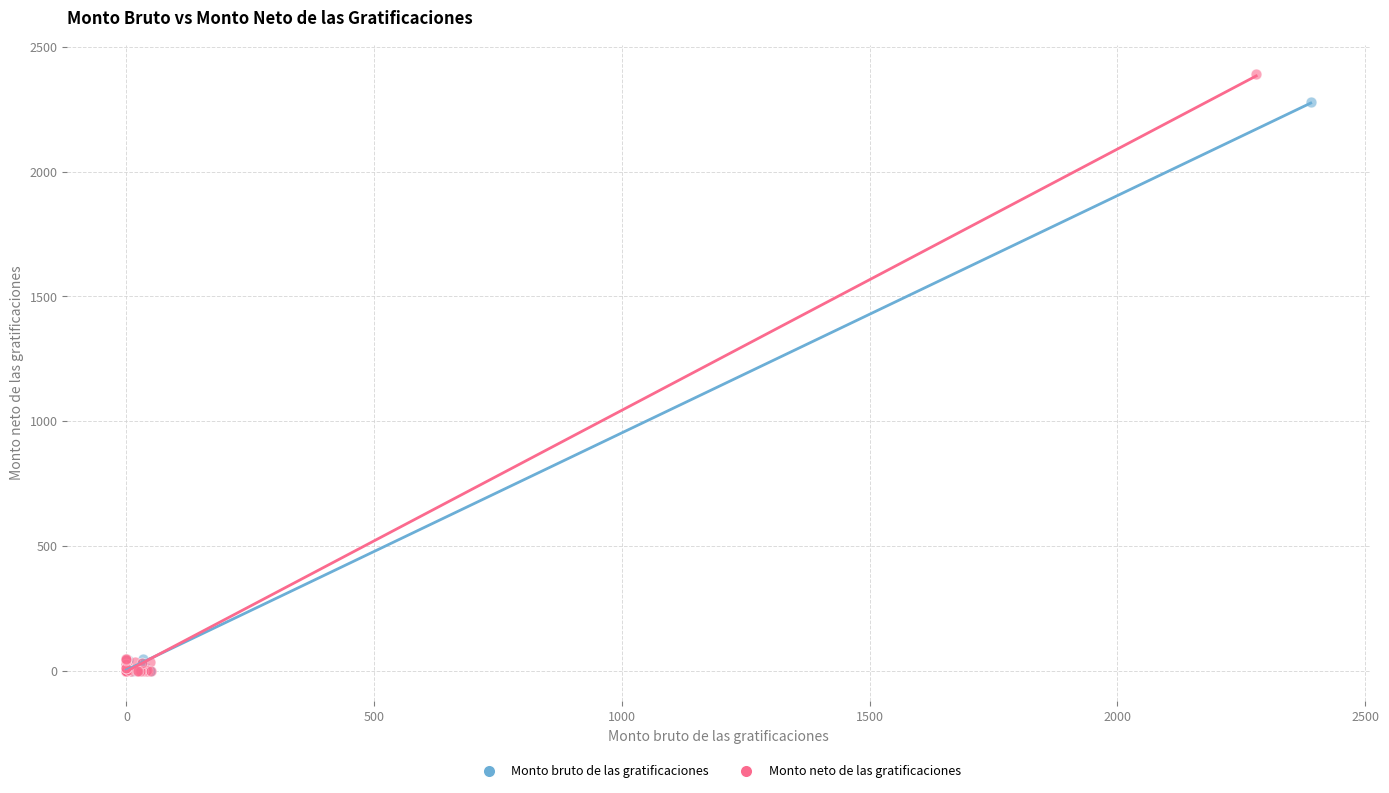

Which series has the largest Y range (max minus min)?

Monto neto de las gratificaciones